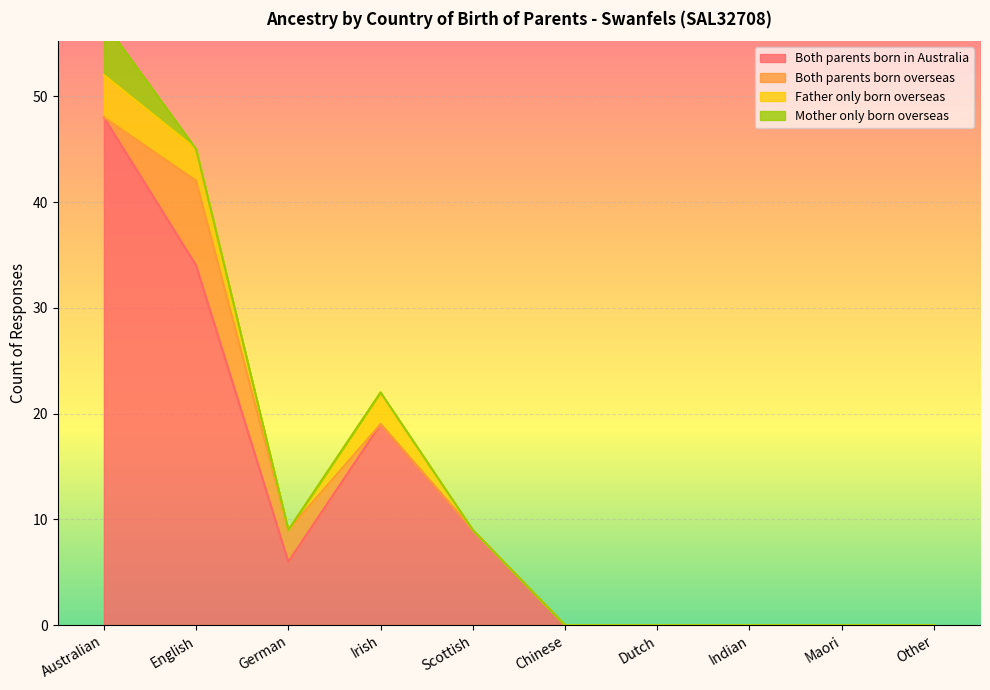

At which label does Father only born overseas reach its minimum?

German